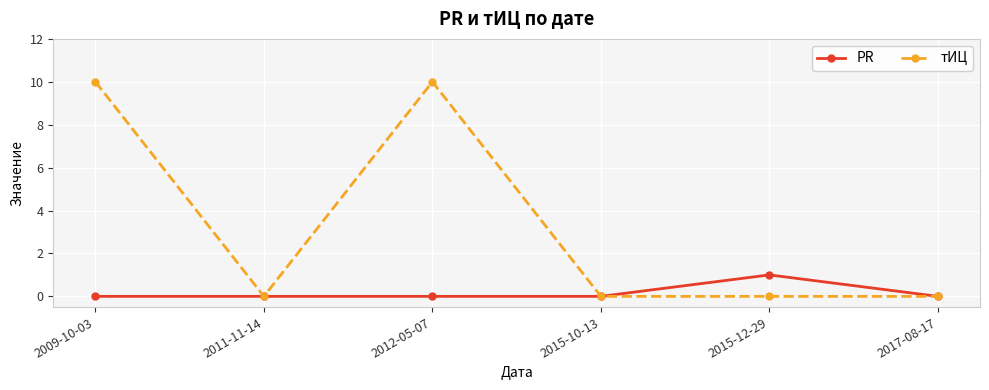

How many series are shown in this chart?

2